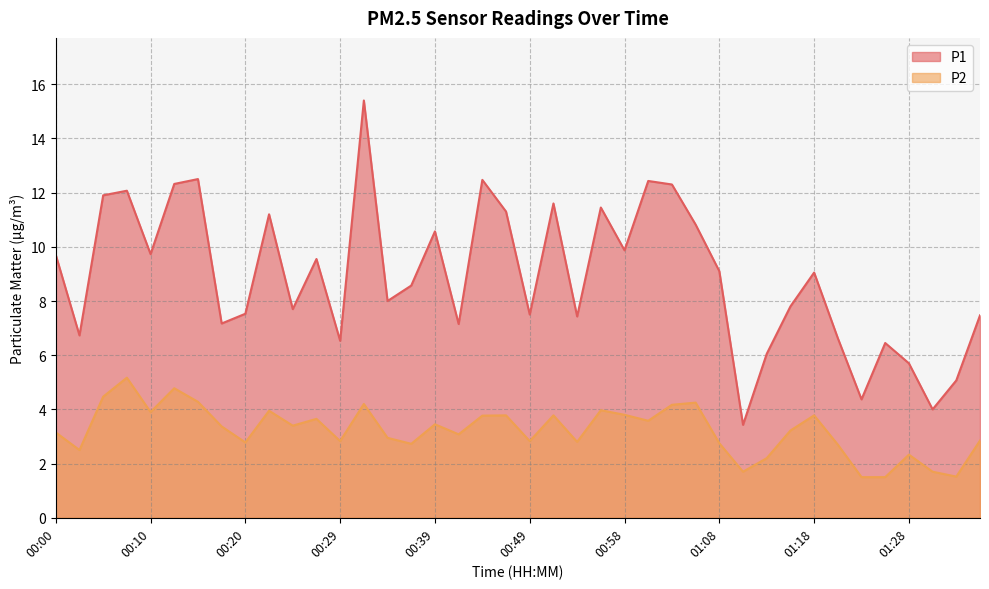

What is the label of the 1st point from the right?

01:35